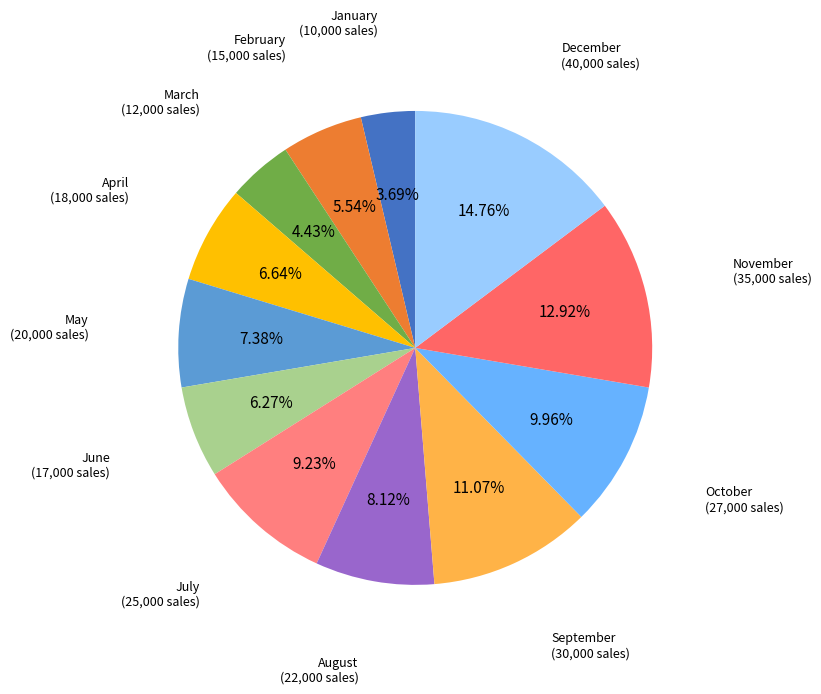

Is it true that March is 4% of the pie?

True